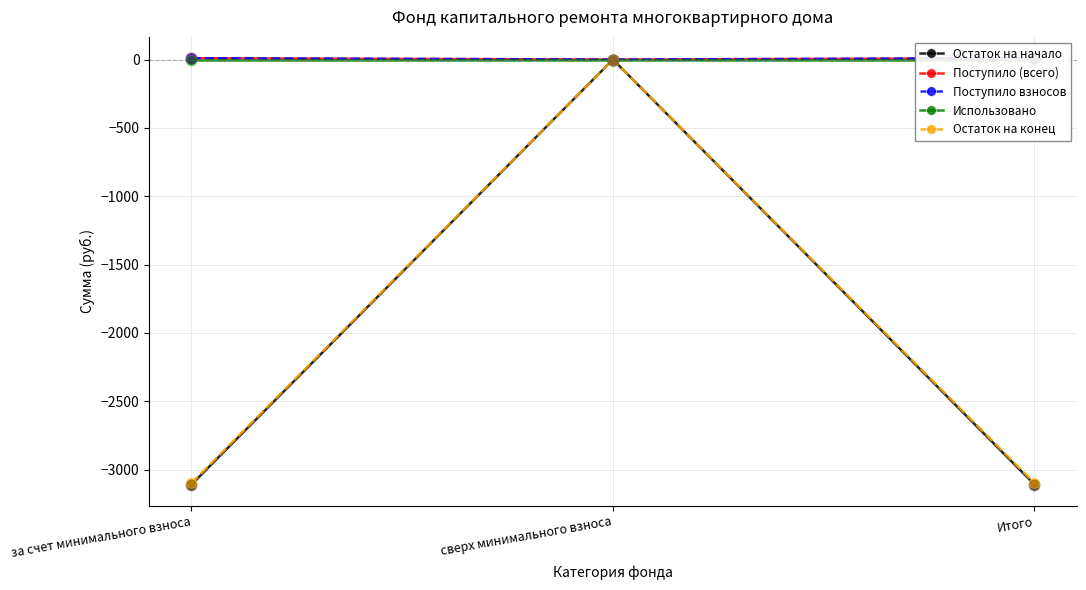

Which series has the largest total across all categories?

Поступило (всего)